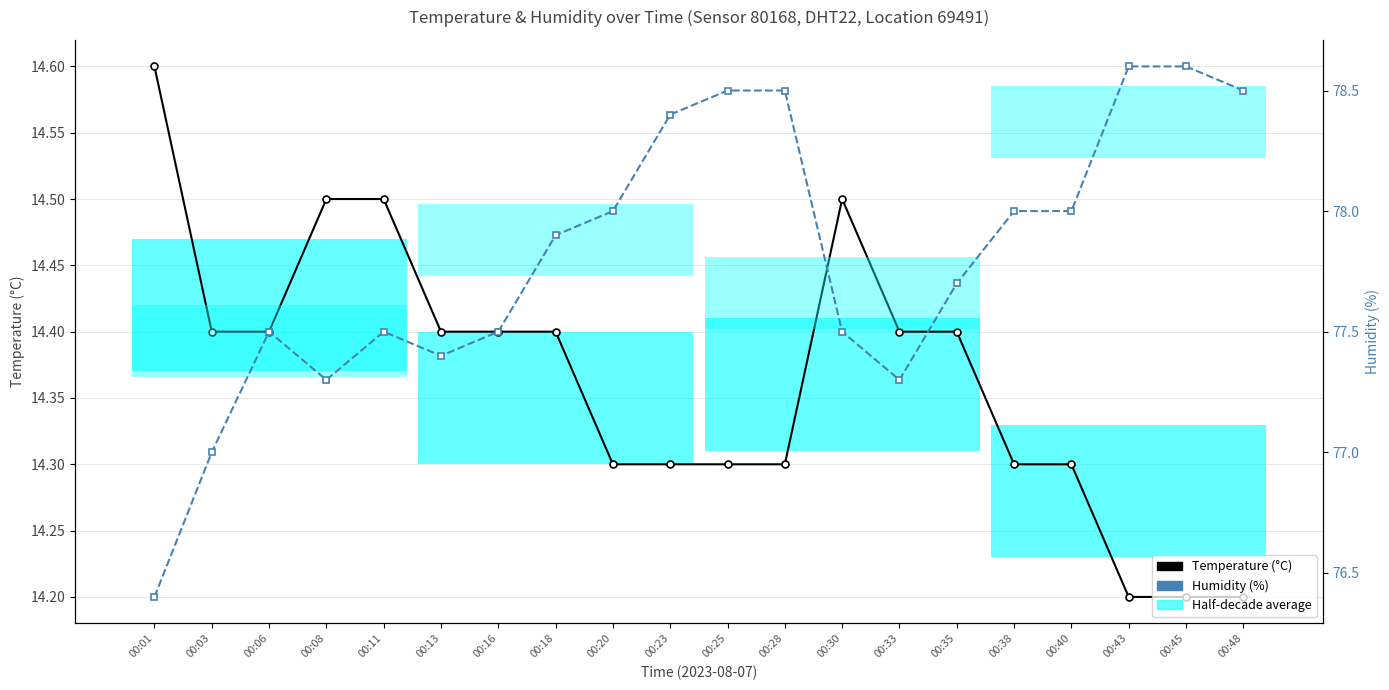

What is the average value of the Temperature (°C) series?

14.4